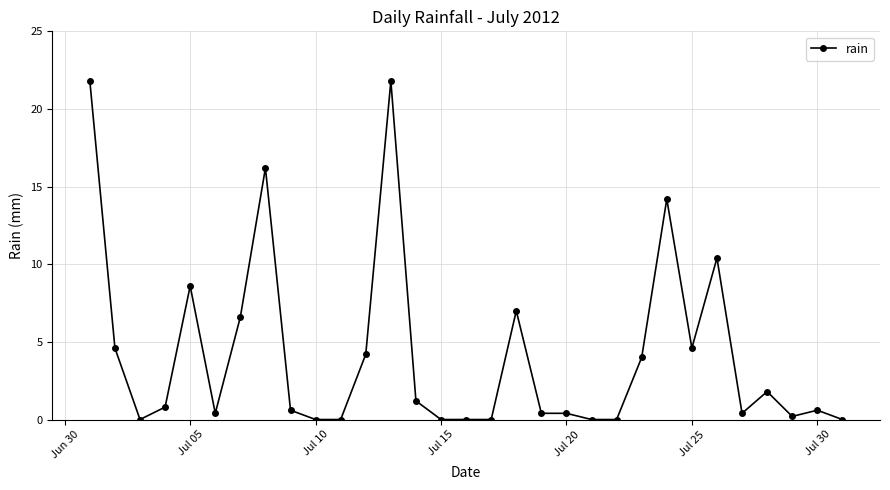

Does the chart have visible grid lines?

Yes